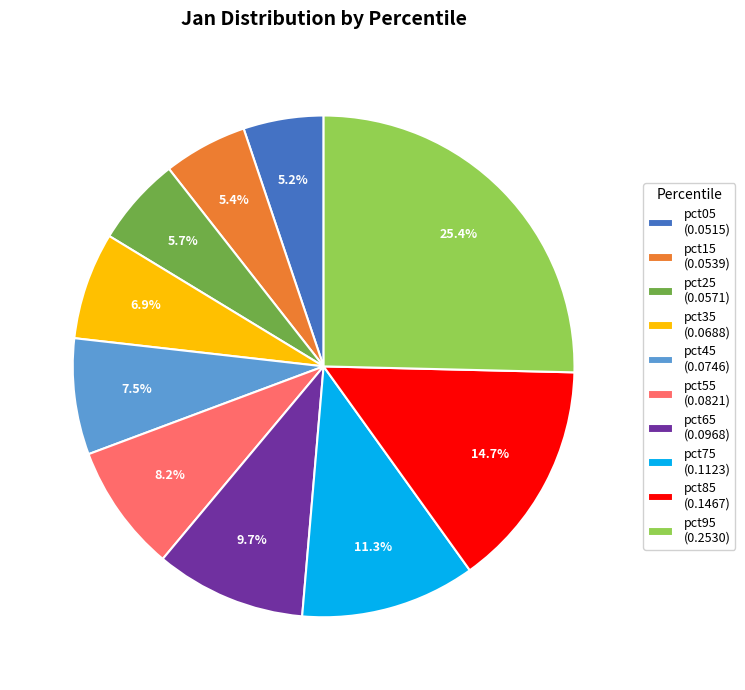

Between pct15 (0.0539) and pct65 (0.0968), which is larger?

pct65 (0.0968)